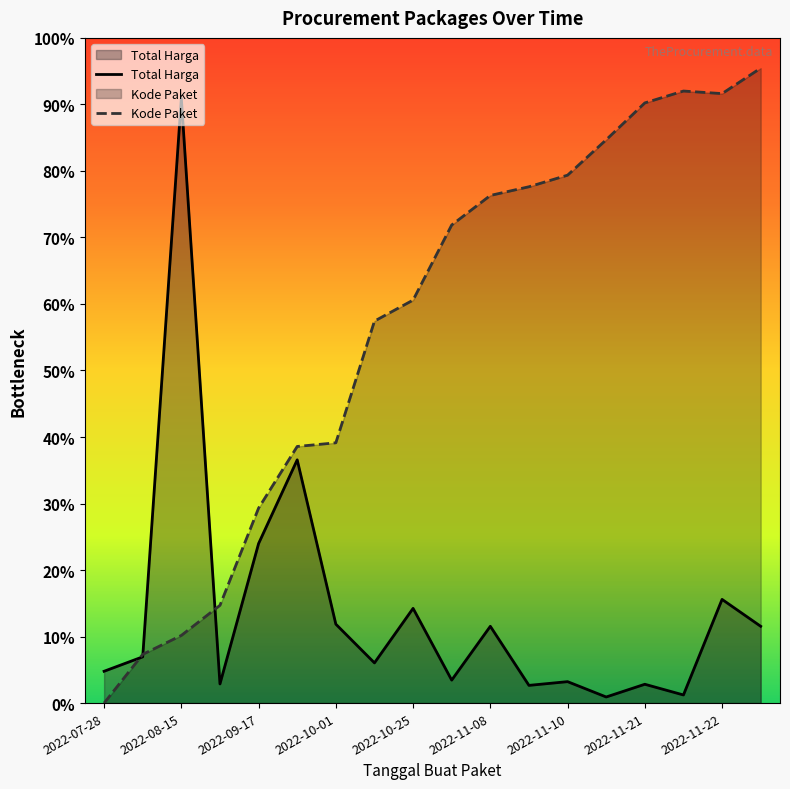

Does the chart display data point markers on the line(s)?

No